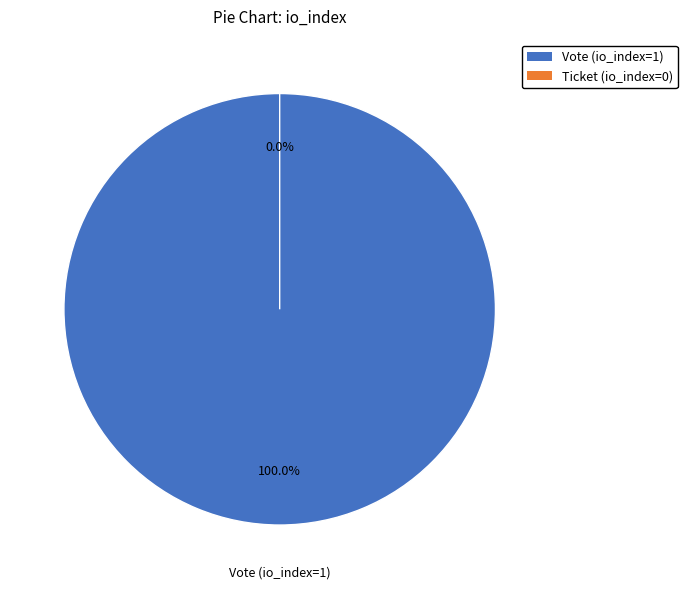

Between Ticket (io_index=0) and Vote (io_index=1), which is larger?

Vote (io_index=1)